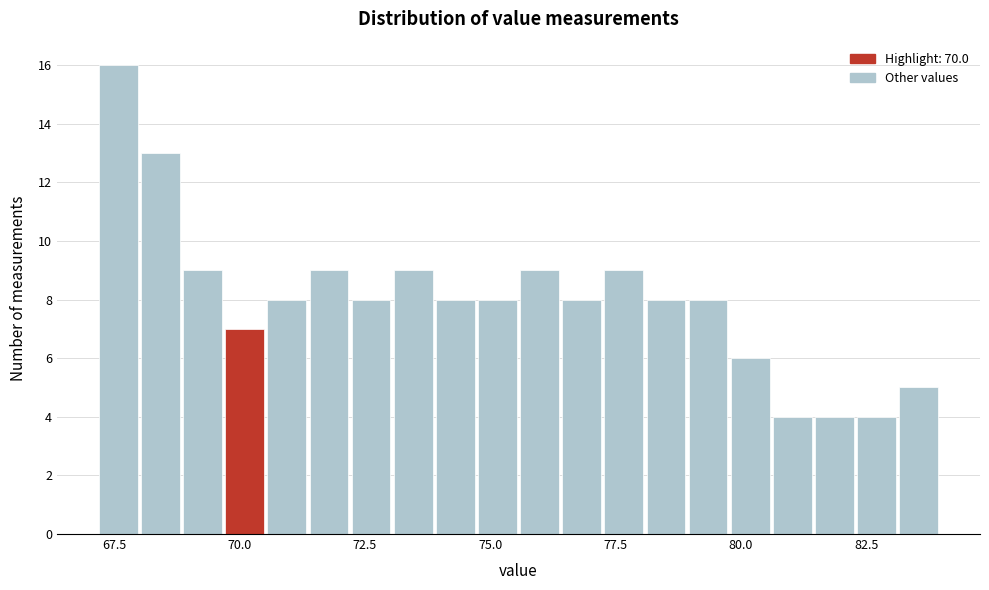

Read against the x-axis, roughly where is the centre of the tallest bar?

67.5